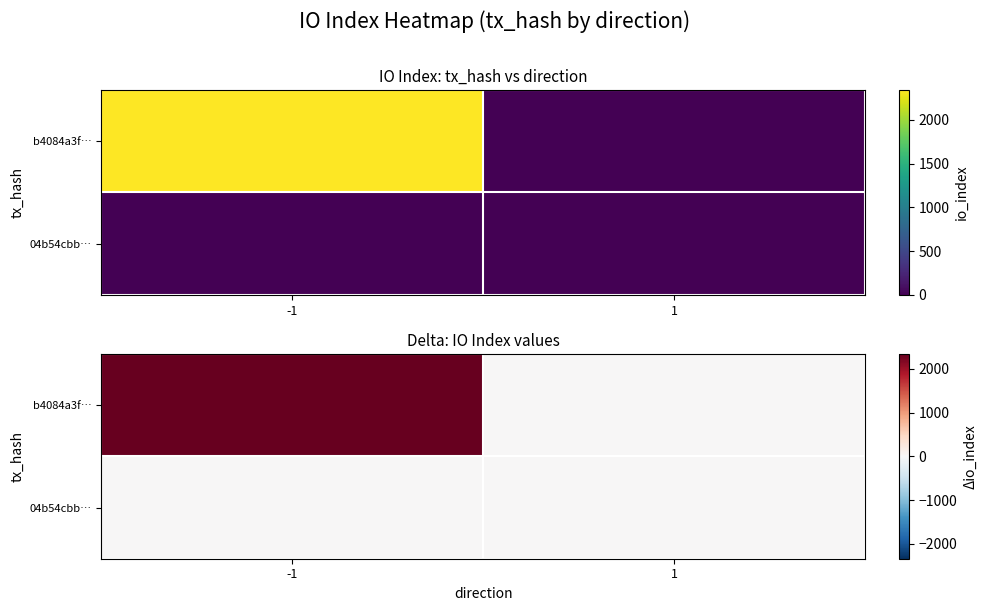

The b4084a3f… series shows 0 at 1. True or false?

True